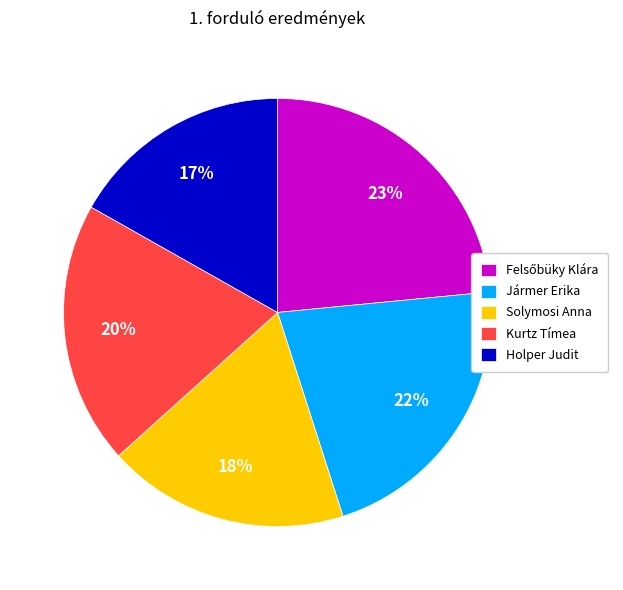

To the nearest percent, what is the average slice percentage?

20%